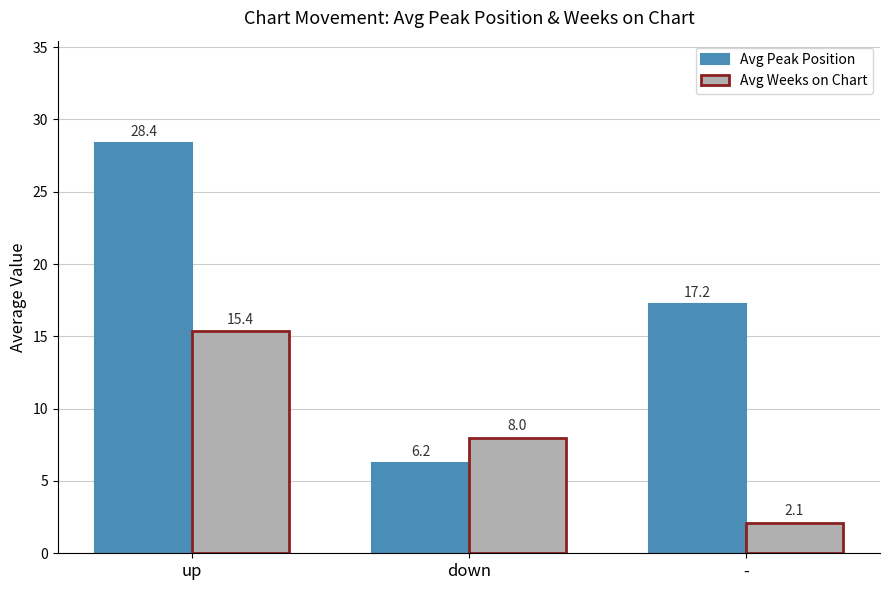

How many bars are there in total?

6